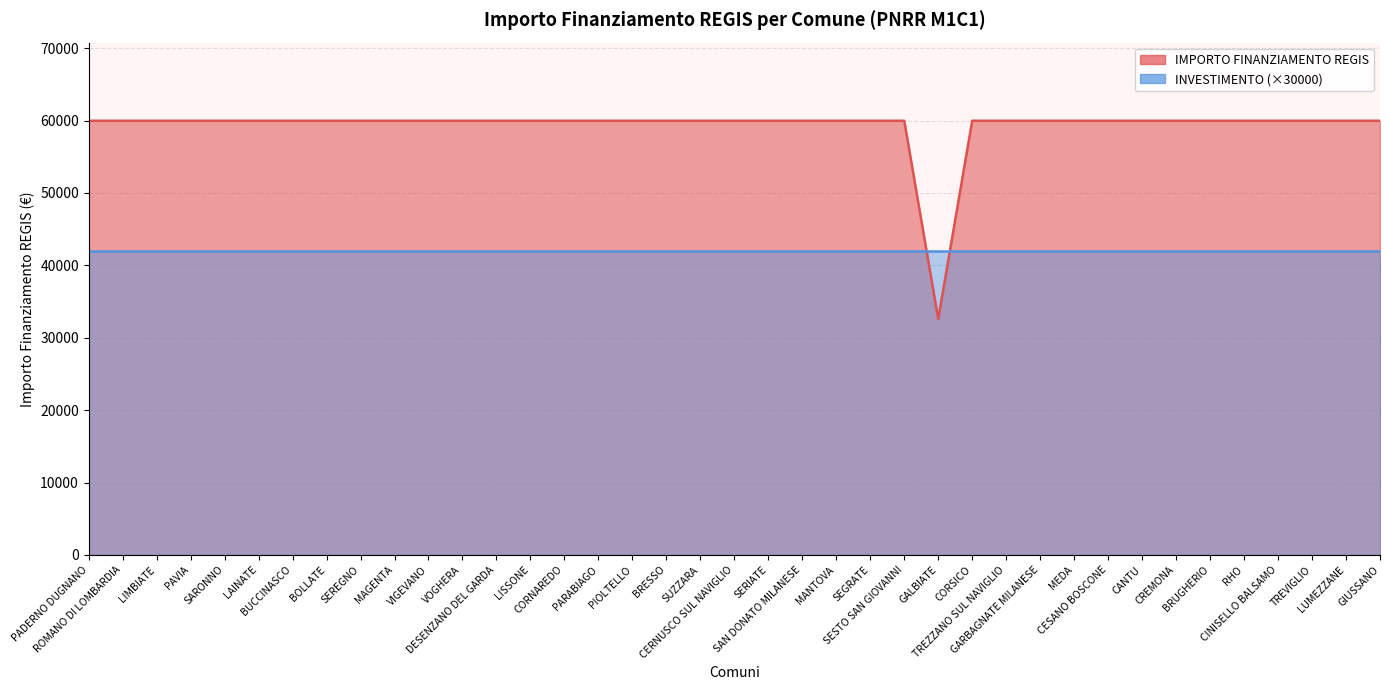

List the labels in order of value, smallest first.

GALBIATE, PADERNO DUGNANO, ROMANO DI LOMBARDIA, LIMBIATE, PAVIA, SARONNO, LAINATE, BUCCINASCO, BOLLATE, SEREGNO, MAGENTA, VIGEVANO, VOGHERA, DESENZANO DEL GARDA, LISSONE, CORNAREDO, PARABIAGO, PIOLTELLO, BRESSO, SUZZARA, CERNUSCO SUL NAVIGLIO, SERIATE, SAN DONATO MILANESE, MANTOVA, SEGRATE, SESTO SAN GIOVANNI, CORSICO, TREZZANO SUL NAVIGLIO, GARBAGNATE MILANESE, MEDA, CESANO BOSCONE, CANTU, CREMONA, BRUGHERIO, RHO, CINISELLO BALSAMO, TREVIGLIO, LUMEZZANE, GIUSSANO